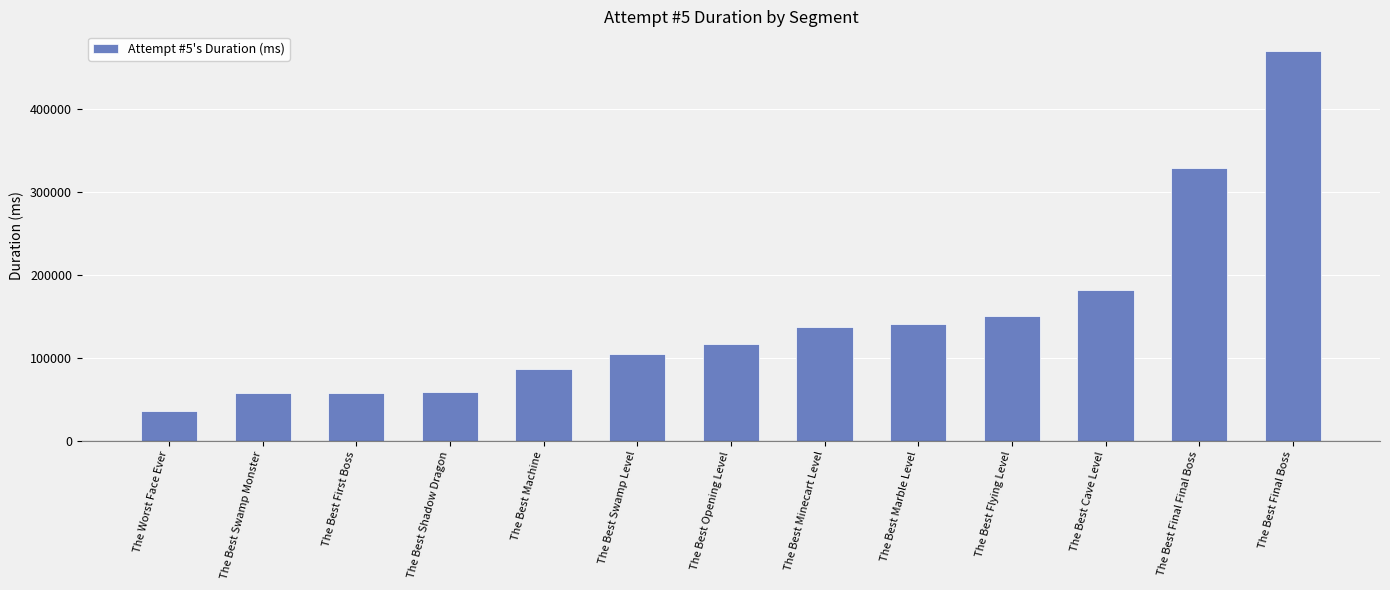

What is the change in value from The Best Swamp Level to The Best Minecart Level?

+32400